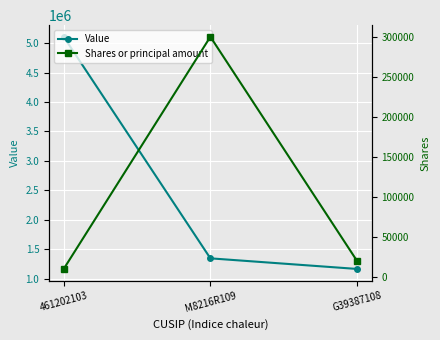

Reading left to right, list all the values displayed in this chart.

Value: 5109400	1344000	1163800
Shares or principal amount: 10000	300000	20000